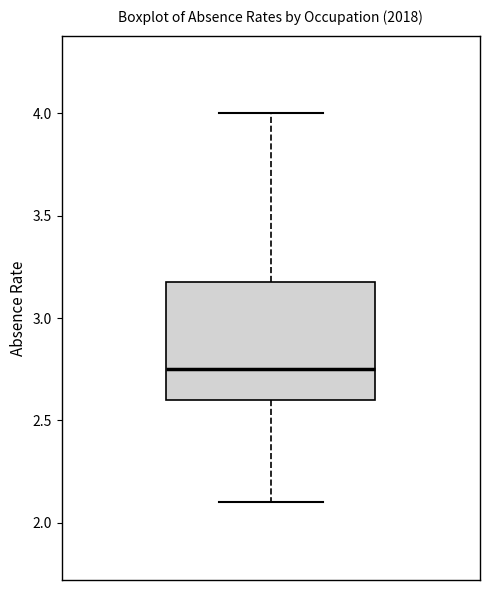

Where is the lower edge of the box on the y-axis? The values are not printed on the chart, so give them approximately, as read against the axis.

2.60